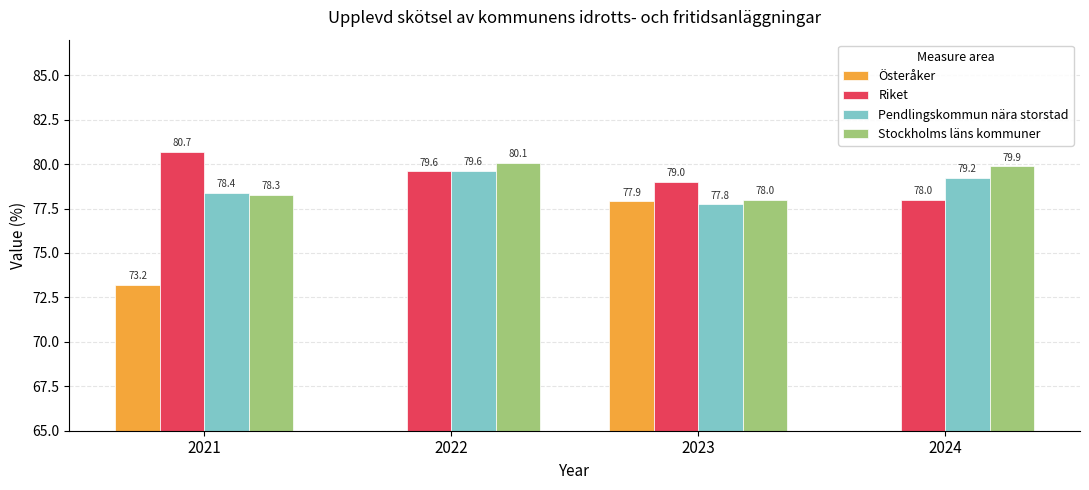

How many values in the Riket series are below 79?

1